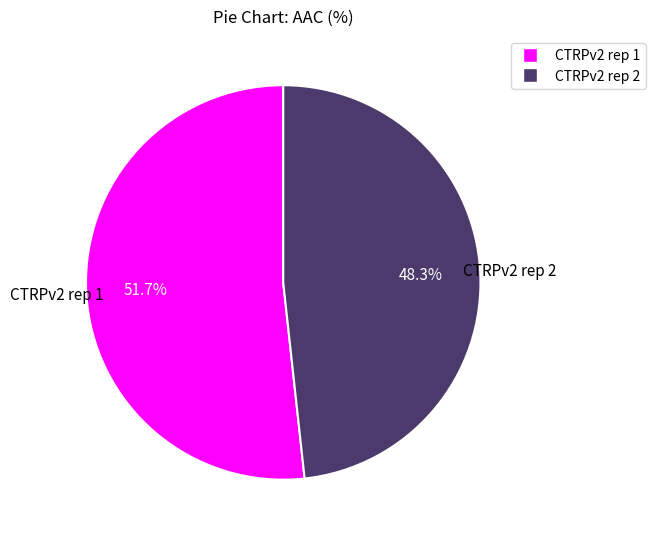

Does any single category account for the majority?

Yes